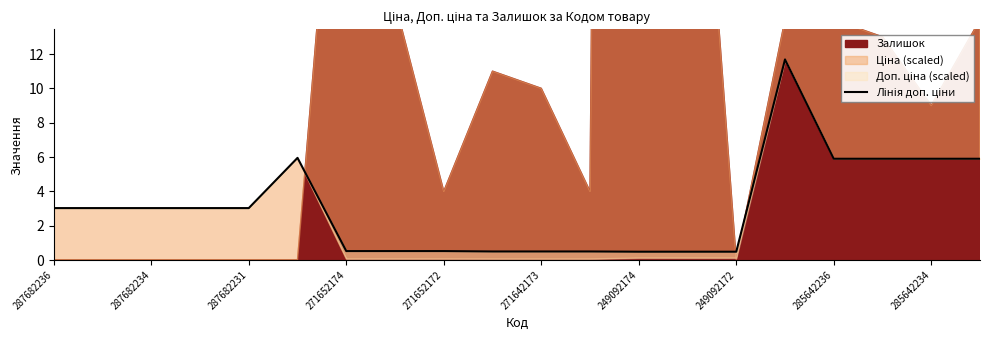

Reading left to right, transcribe all the data shown in this chart.

3.0	3.0	3.0	3.0	3.0	5.9	0.5	0.5	0.5	0.5	0.5	0.5	0.5	0.5	0.5	11.7	5.9	5.9	5.9	5.9